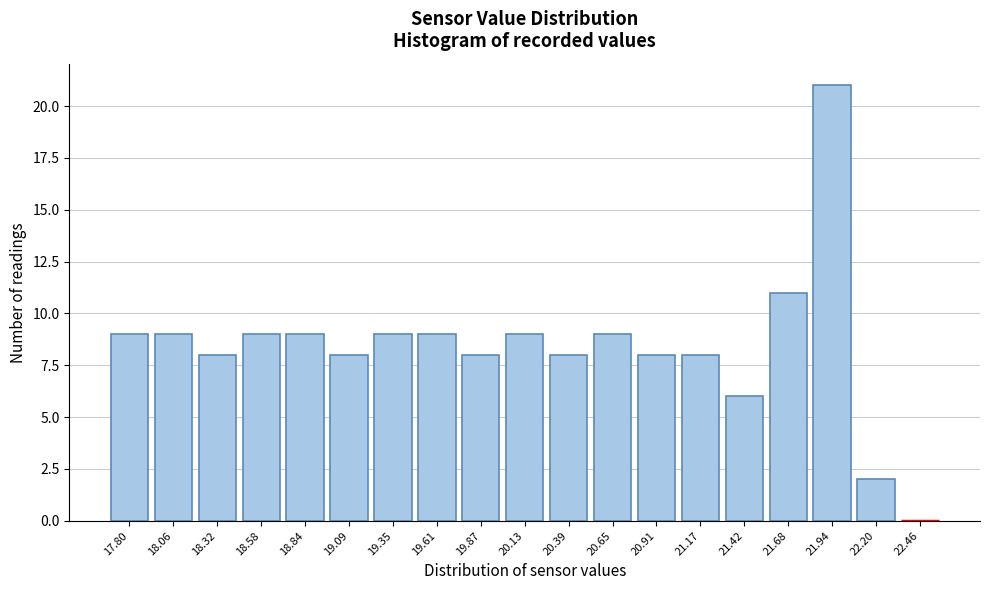

Reading left to right, transcribe all the data shown in this chart.

17.80=9	18.06=9	18.32=8	18.58=9	18.84=9	19.09=8	19.35=9	19.61=9	19.87=8	20.13=9	20.39=8	20.65=9	20.91=8	21.17=8	21.42=6	21.68=11	21.94=21	22.20=2	22.46=0